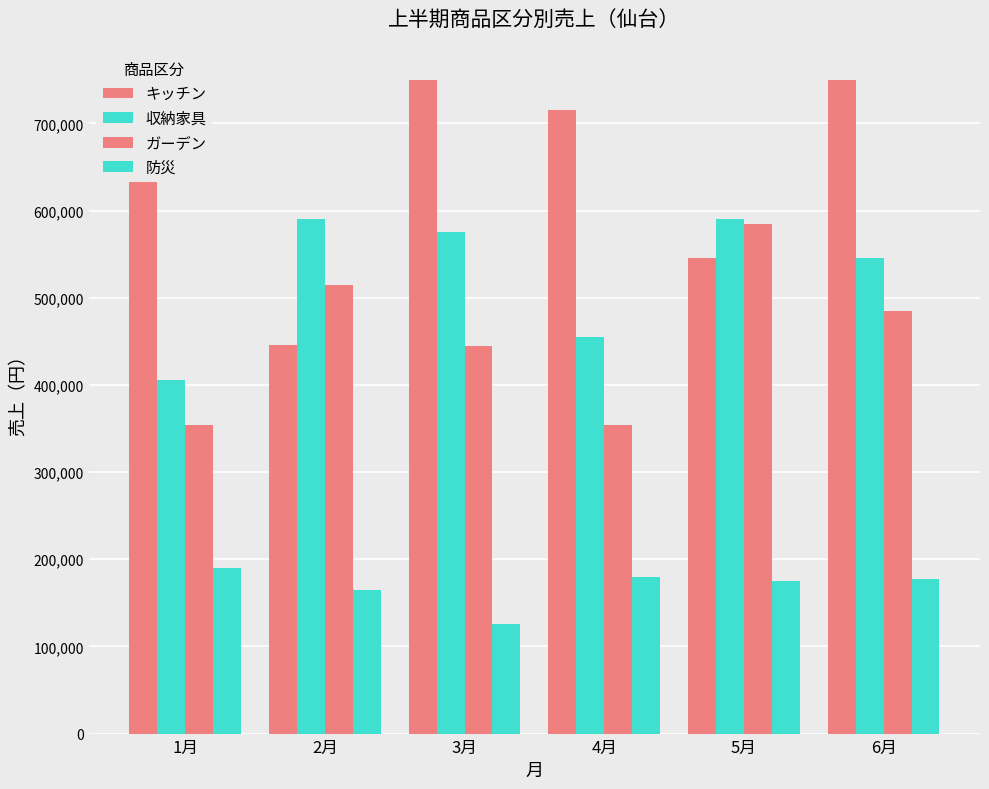

Read the 収納家具 value at 6月.

545780